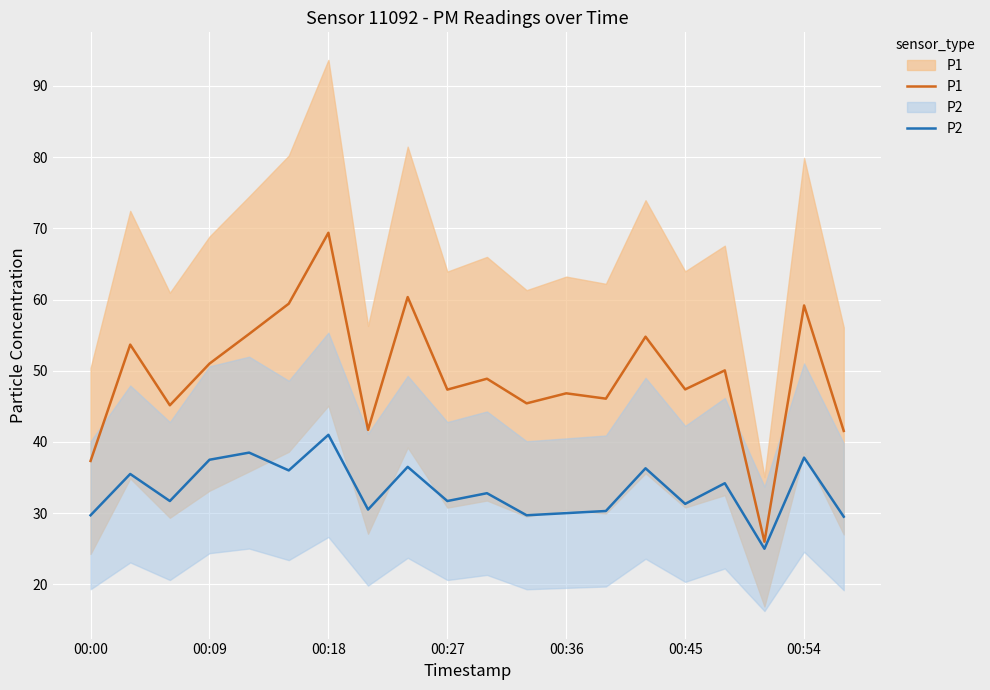

What is the smallest value displayed?

25.0